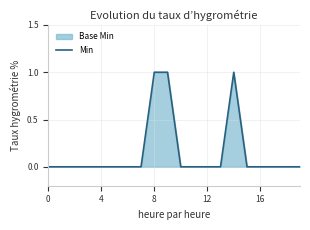

Which category has the highest value across all series?

8